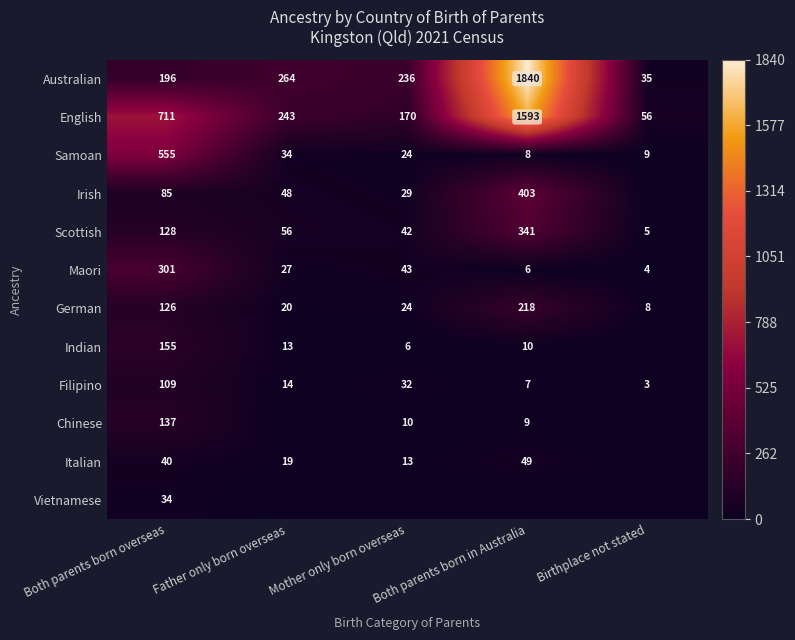

What is the maximum value shown in the chart?

1840